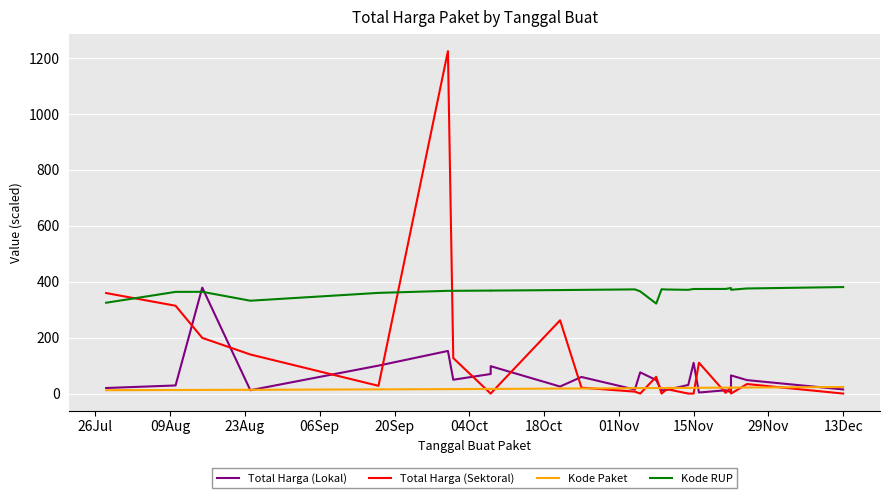

Reading right to left, what are all the values shown in this chart?

Total Harga (Lokal): 14.8	48.1	65.0	5.1	11.8	3.8	110.0	30.8	13.4	11.1	48.1	75.9	14.4	59.4	25.2	98.0	70.0	49.5	152.5	100.0	12.0	379.1	29.0	19.9
Total Harga (Sektoral): 0.0	34.1	0.0	23.7	2.4	110.4	0.0	0.0	15.8	0.0	59.9	0.0	6.9	21.2	262.1	0.0	0.0	127.0	1224.7	27.7	139.8	199.2	314.1	359.5
Kode Paket: 23.5	21.7	21.4	21.4	21.2	20.7	20.5	20.4	20.1	19.9	19.8	19.5	19.4	18.2	17.9	16.6	16.6	16.0	16.0	15.0	13.5	13.1	12.8	12.1
Kode RUP: 381.0	375.9	371.3	377.6	374.2	374.1	374.1	371.1	372.2	373.1	321.9	365.6	372.6	370.9	370.2	368.4	368.4	367.5	367.5	360.1	332.1	364.0	363.7	324.9